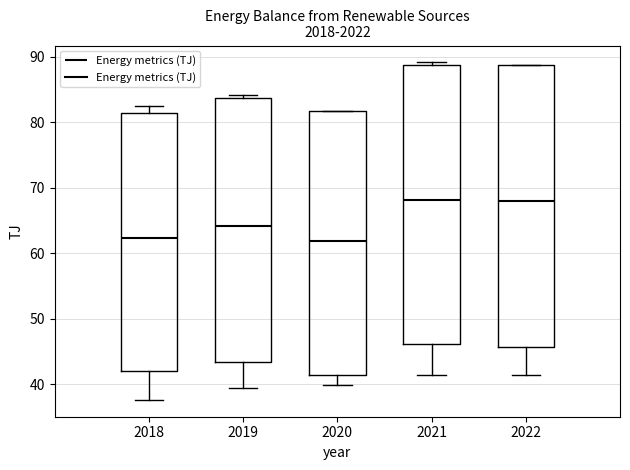

Reading left to right, read every box against the y-axis: the position of its median line, the range the box covers, and the ends of its whiskers. The values are not printed on the chart, so give them approximately, as read against the axis.

2018: median 62, box 42 to 81, whiskers 38 to 83
2019: median 64, box 43 to 84, whiskers 39 to 84 (just above the box's upper edge)
2020: median 62, box 41 to 82, whiskers 40 to 82
2021: median 68, box 46 to 89, whiskers 41 to 89 (just above the box's upper edge)
2022: median 68, box 46 to 89, whiskers 41 to 89